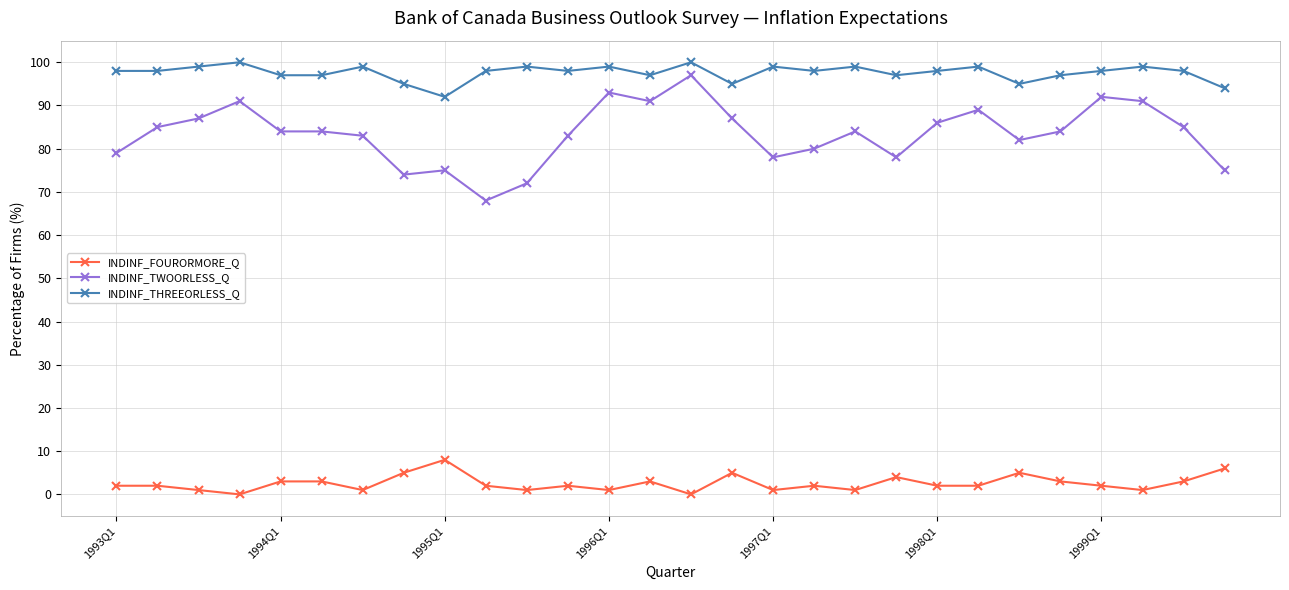

What is the sum of all INDINF_FOURORMORE_Q values?

71